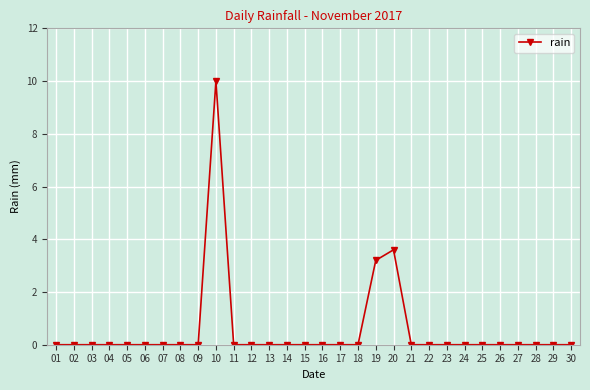

True or false: the data has more than 1 interior local peaks.

True